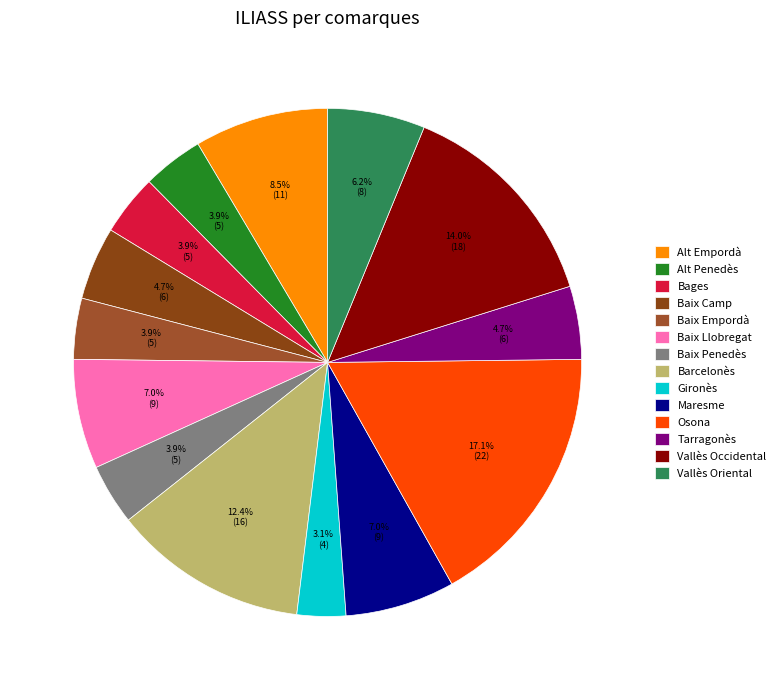

Rank the categories by value from highest to lowest.

Osona, Vallès Occidental, Barcelonès, Alt Empordà, Baix Llobregat, Maresme, Vallès Oriental, Baix Camp, Tarragonès, Alt Penedès, Bages, Baix Empordà, Baix Penedès, Gironès